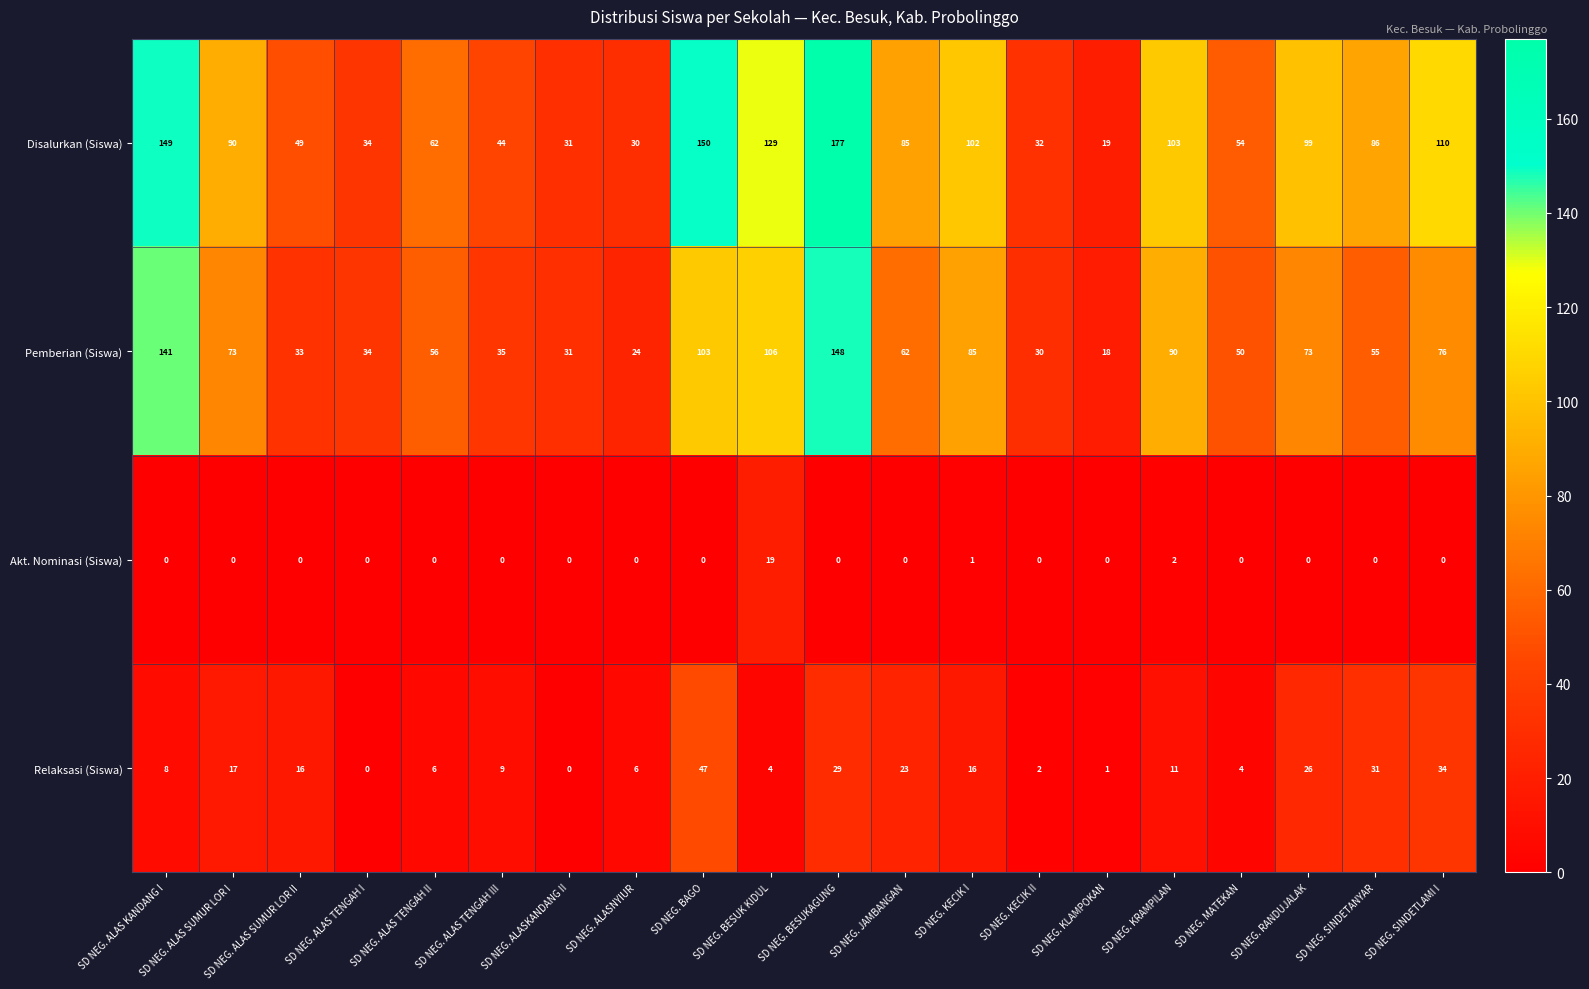

What is the maximum value shown in the chart?

177